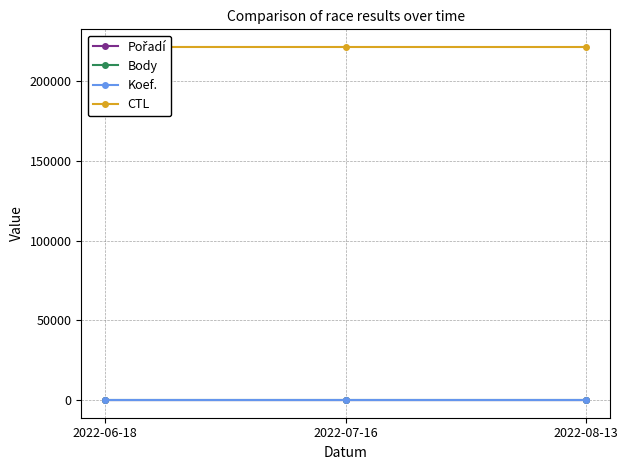

At which label is Pořadí closest to 20?

2022-06-18